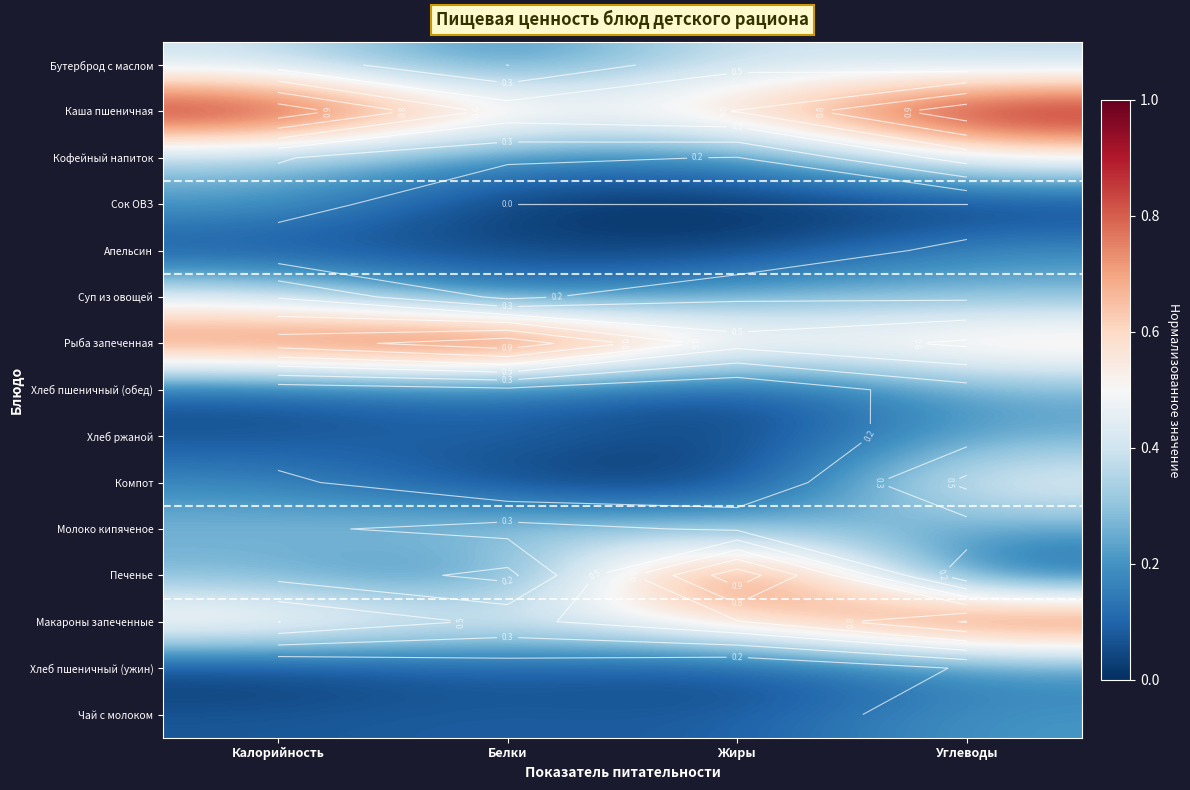

List the labels in order of Сок ОВЗ value, smallest first.

Белки, Жиры, Углеводы, Калорийность